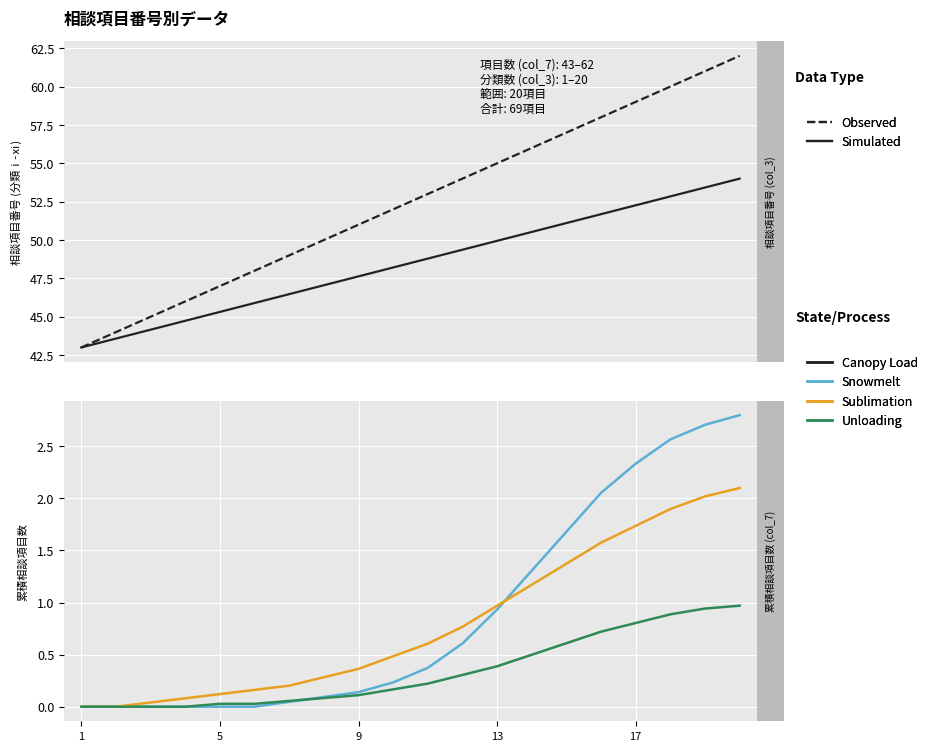

Which label corresponds to the smallest value in the chart?

1